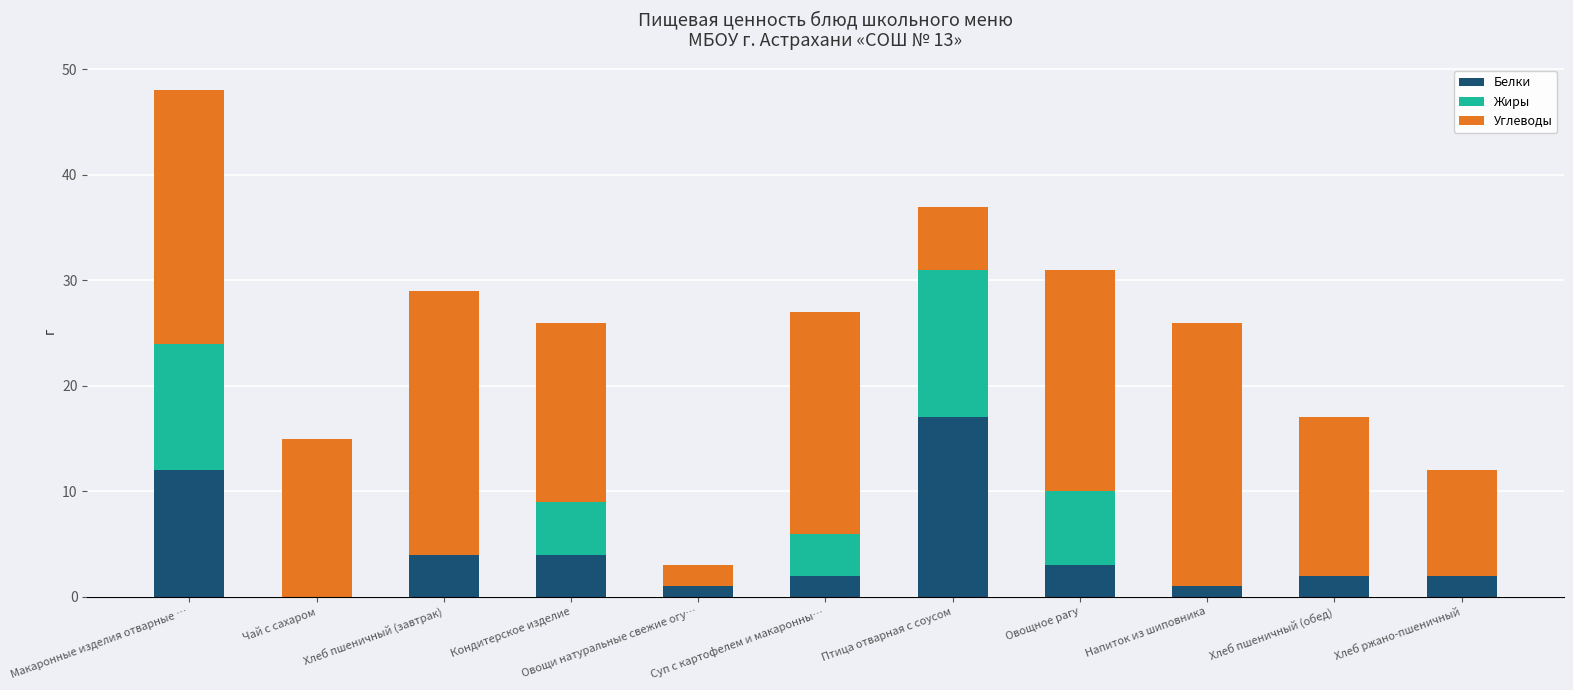

At which label does Белки reach its peak?

Птица отварная с соусом